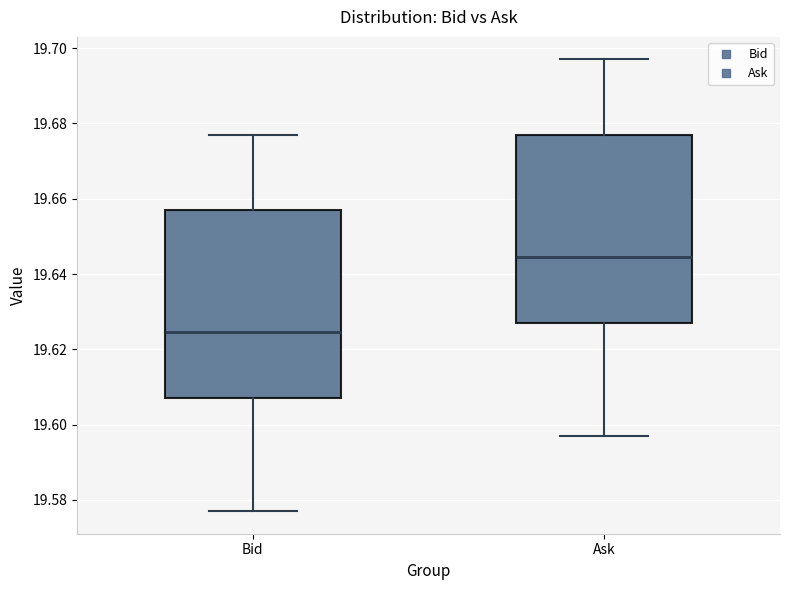

Reading left to right, read every box against the y-axis: the position of its median line, the range the box covers, and the ends of its whiskers. The values are not printed on the chart, so give them approximately, as read against the axis.

Bid: median 19.624, box 19.608 to 19.658, whiskers 19.578 to 19.678
Ask: median 19.644, box 19.628 to 19.678, whiskers 19.598 to 19.698